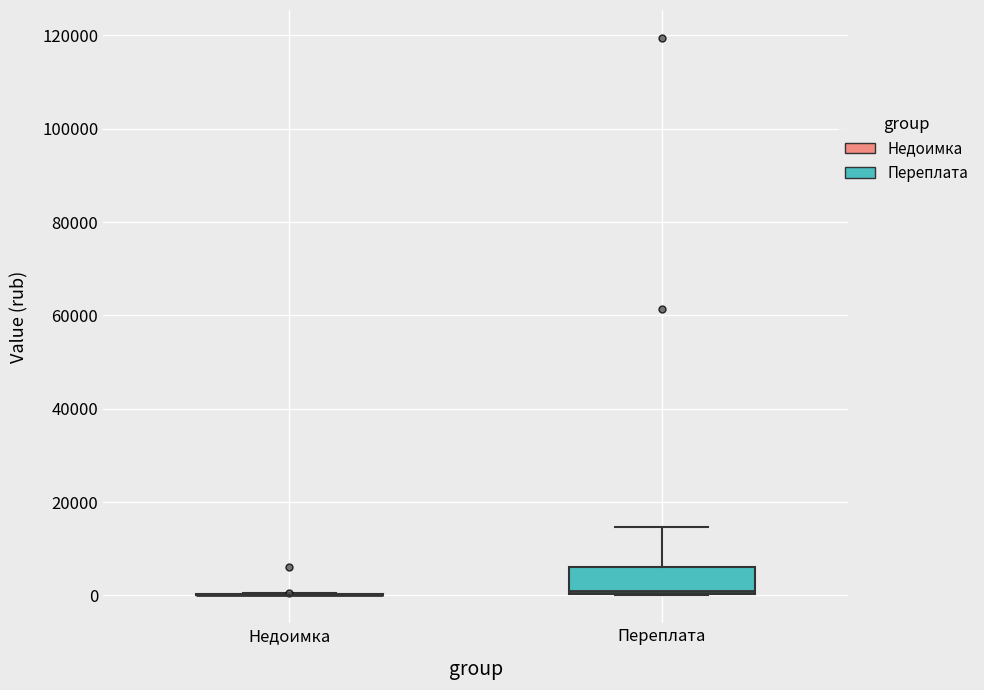

Reading left to right, read every box against the y-axis: the position of its median line, the range the box covers, and the ends of its whiskers. The values are not printed on the chart, so give them approximately, as read against the axis.

Недоимка: box collapsed to a line at 0, whiskers 0 to 0
Переплата: median 0, box 0 to 6000, whiskers 0 to 14000